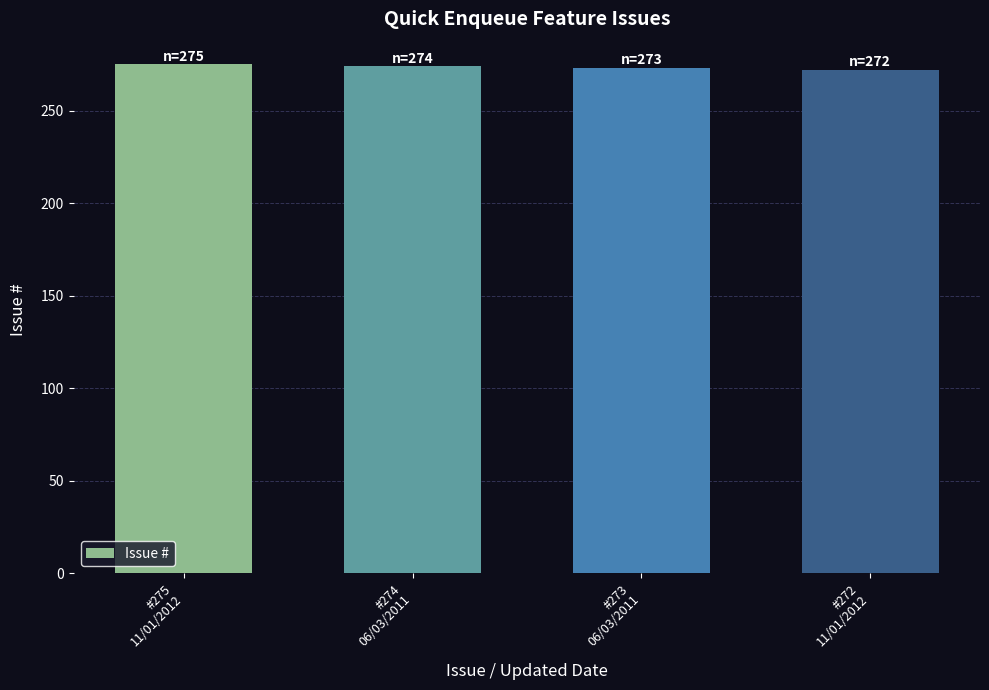

What is the greatest value displayed?

275